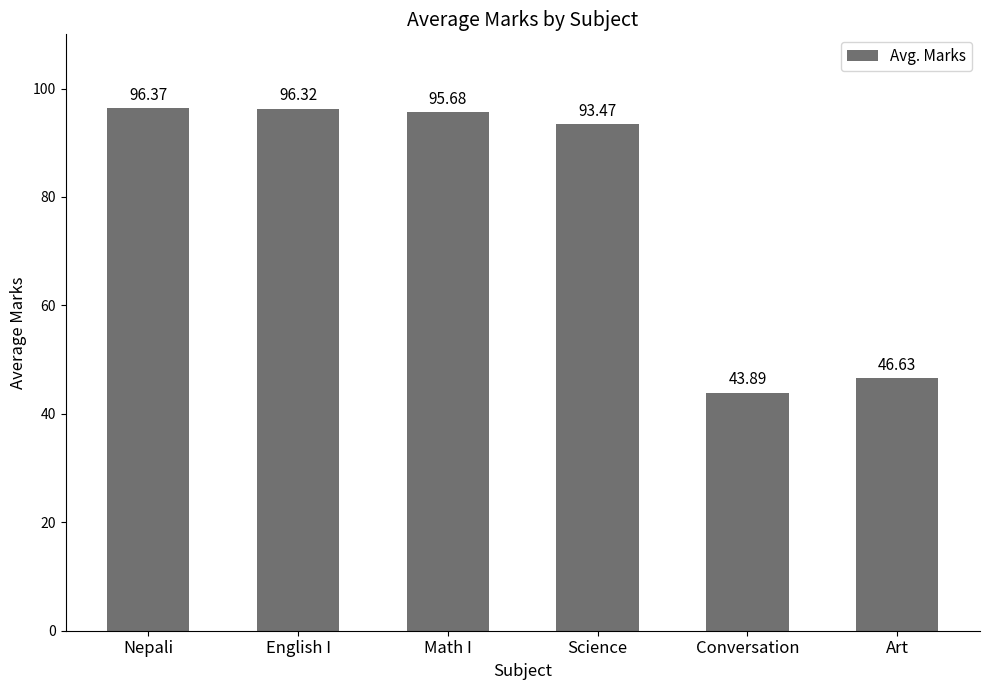

What is the sum of the values at Art and Conversation?

90.5